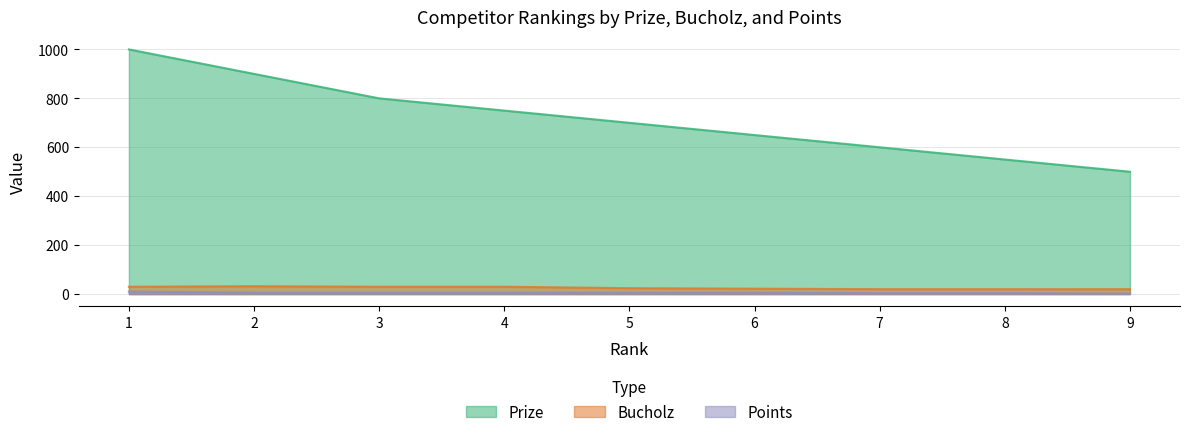

Is it true that Bucholz equals 40 at 5?

False